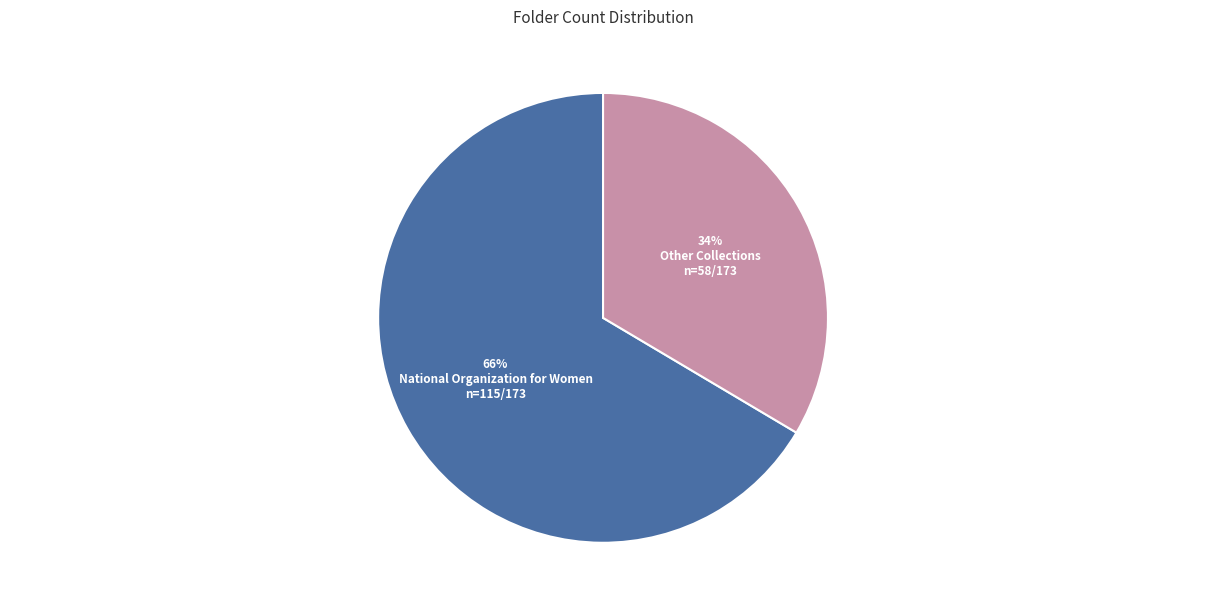

To the nearest percent, what is the combined percentage of National Organization for Women and Other Collections?

100%